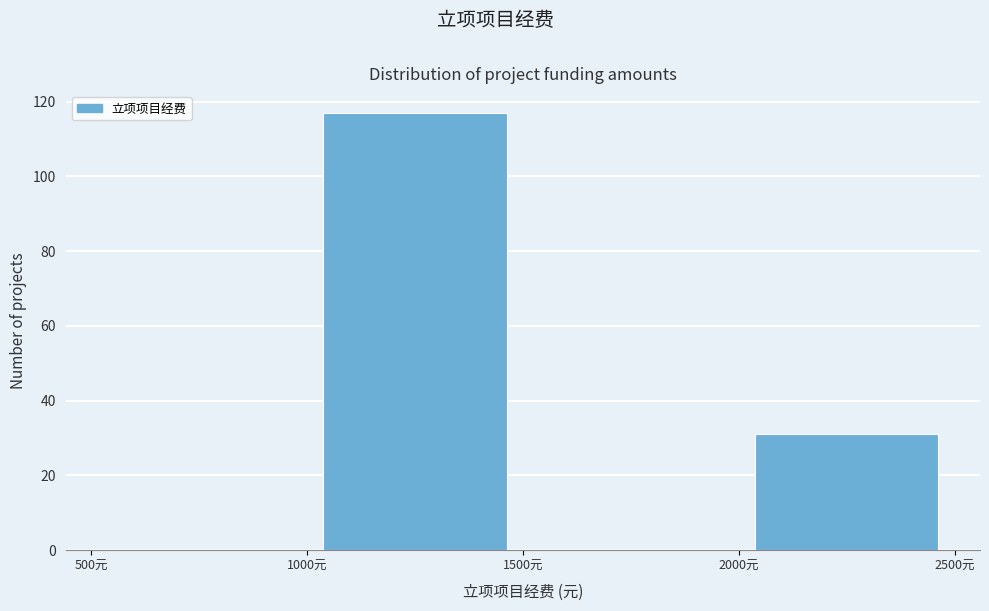

Over which range of the x-axis is the bar tallest?

1000 to 1500